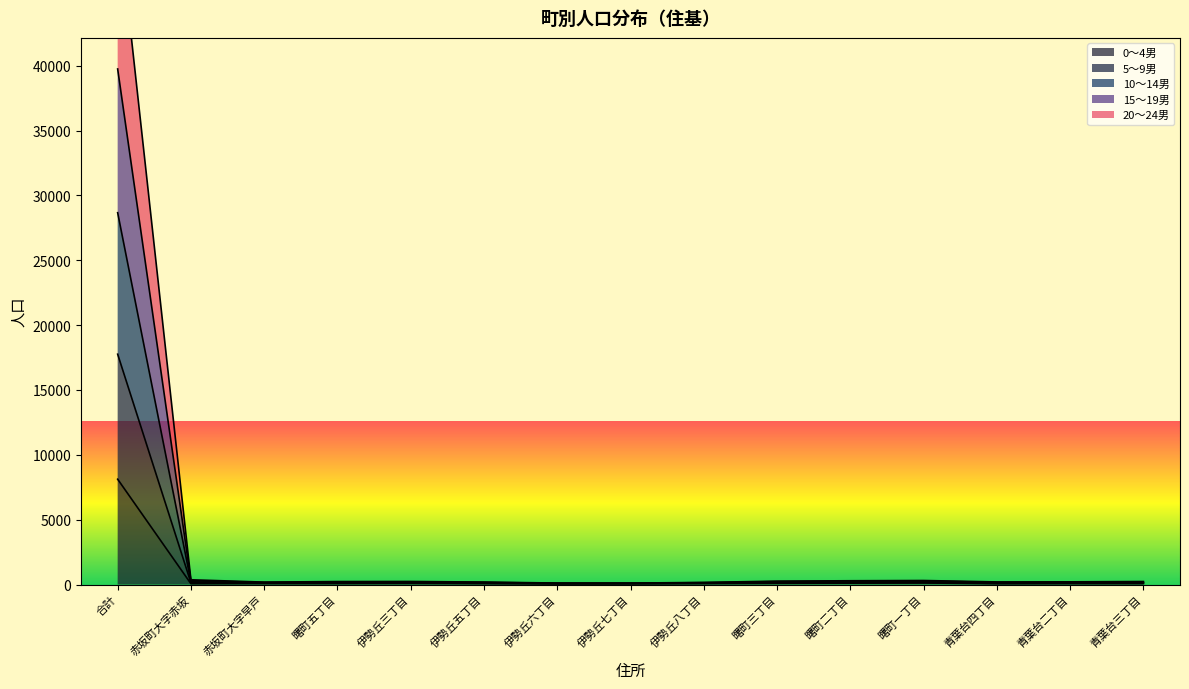

What is the greatest value displayed?

51784